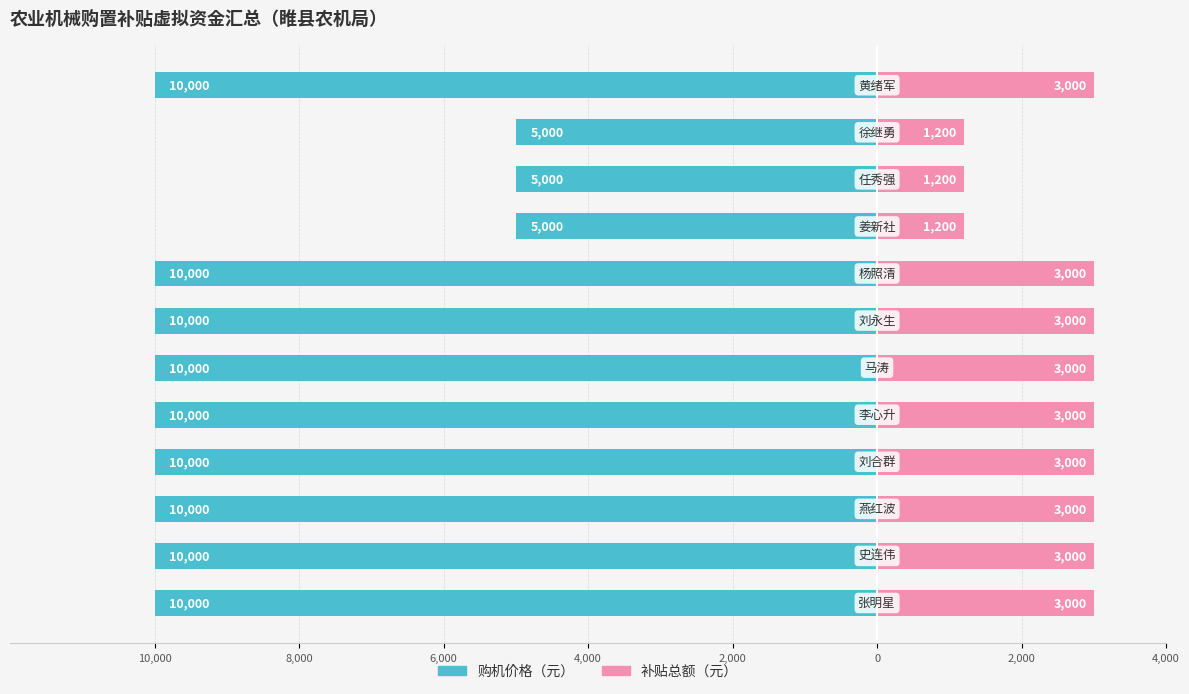

Are the bars horizontal?

Yes